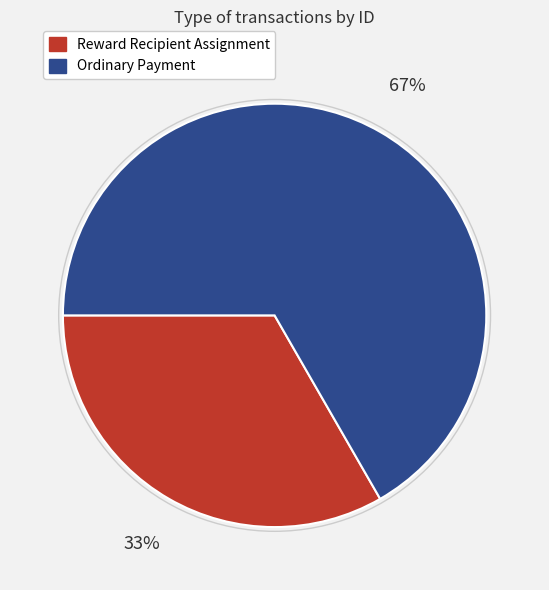

Does Reward Recipient Assignment represent more than half of the total?

No